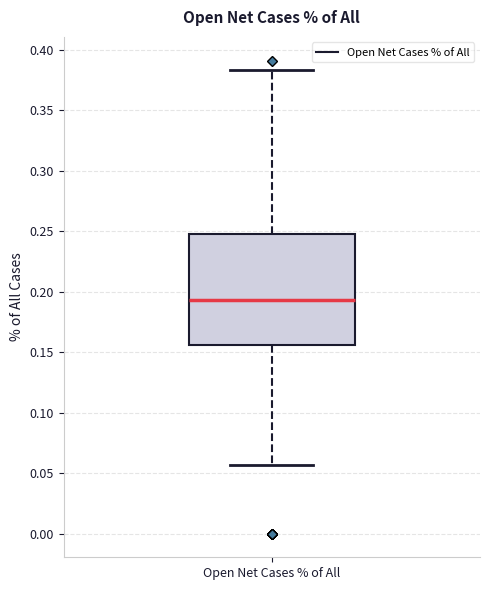

Where does the median line of the box for Open Net Cases % of All sit on the y-axis? The values are not printed on the chart, so give them approximately, as read against the axis.

0.195